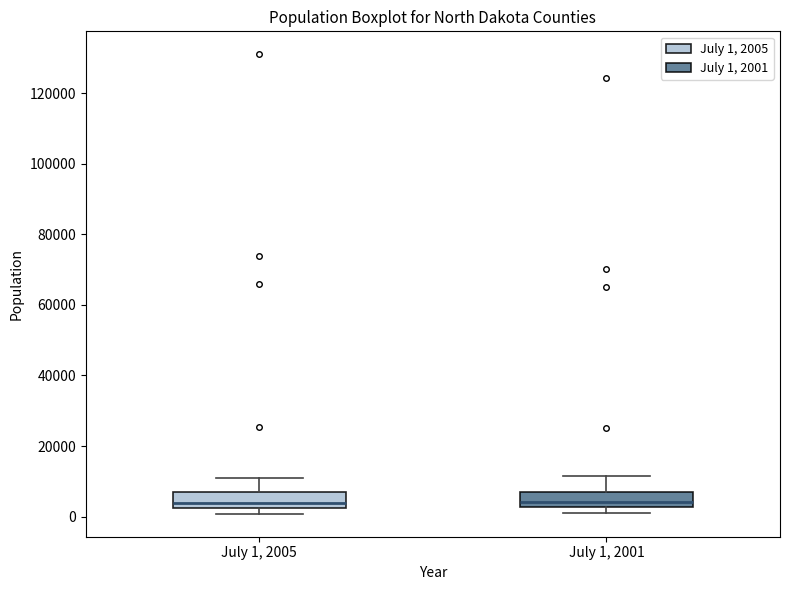

Where does the median line of the box for July 1, 2005 sit on the y-axis? The values are not printed on the chart, so give them approximately, as read against the axis.

4000